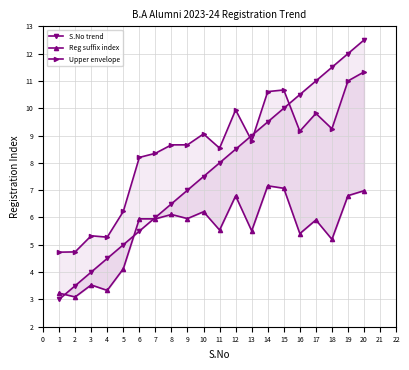

At 17, list the series in order from largest to smallest.

S.No trend, Upper envelope, Reg suffix index